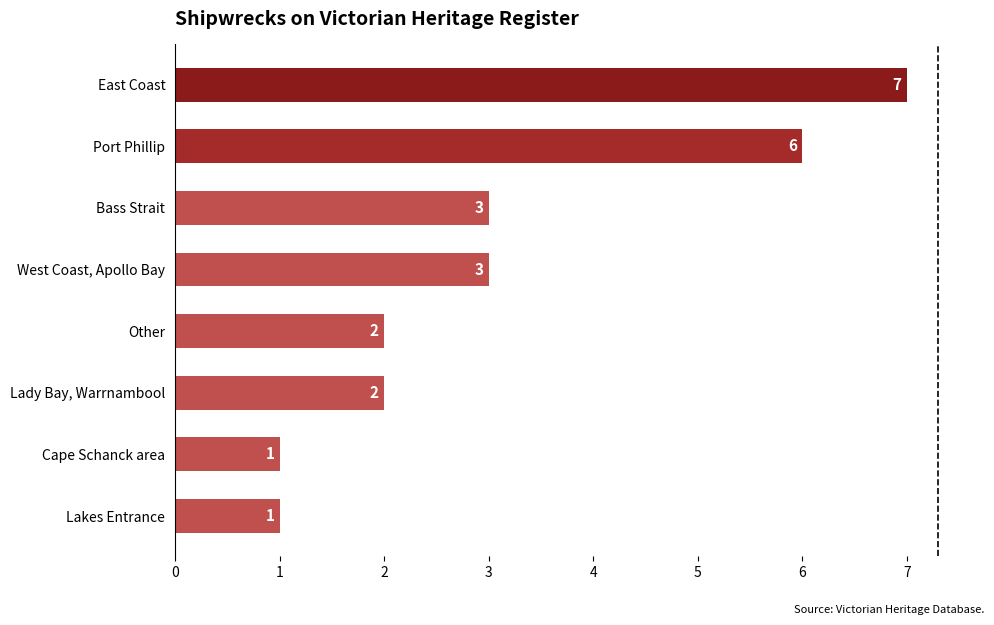

Reading bottom to top, list all the values displayed in this chart.

Lakes Entrance=1	Cape Schanck area=1	Lady Bay, Warrnambool=2	Other=2	West Coast, Apollo Bay=3	Bass Strait=3	Port Phillip=6	East Coast=7